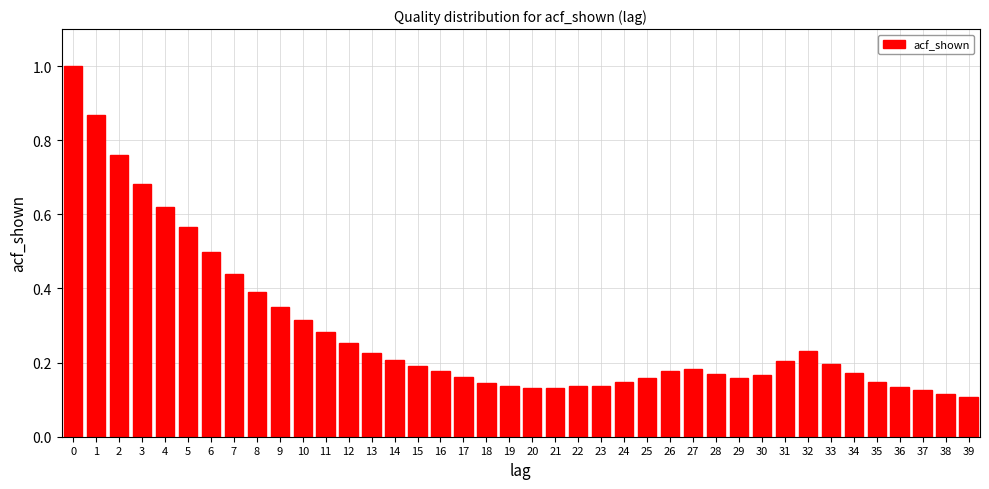

What is the change in value from 0 to 13?

-0.8